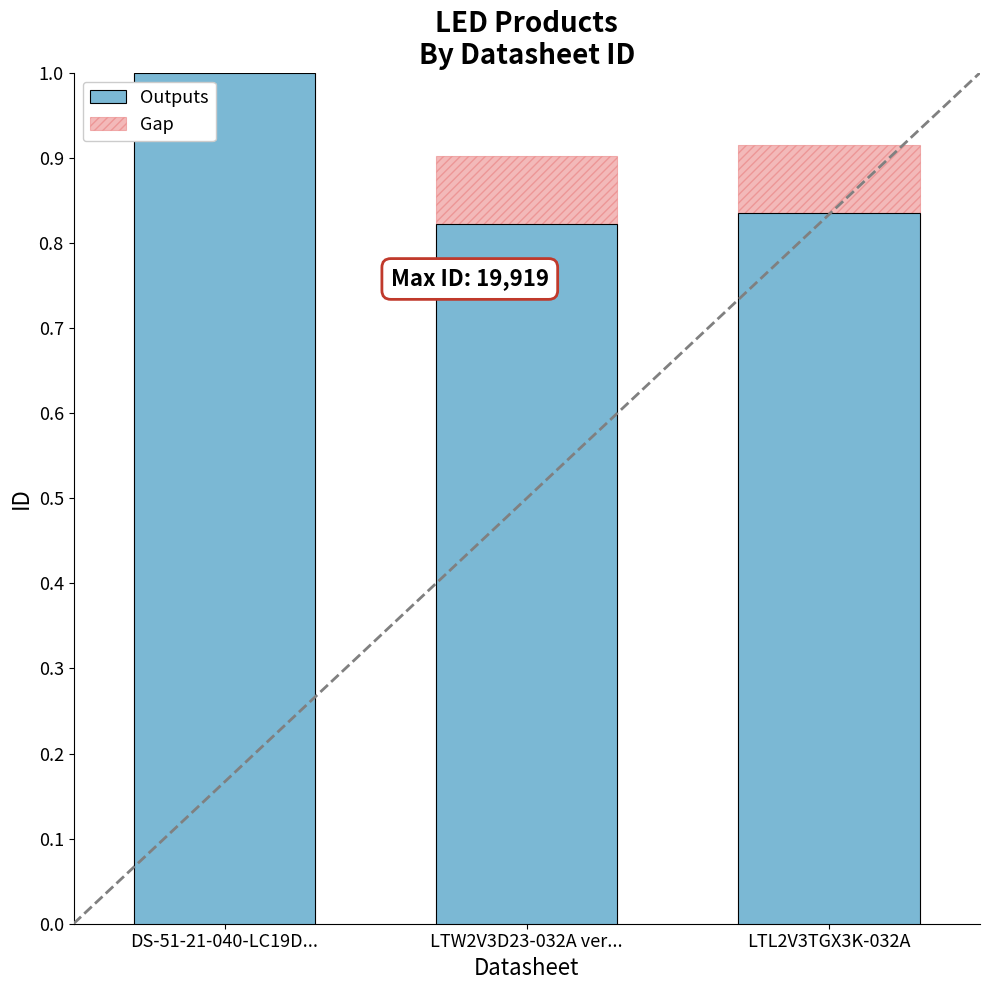

True or false: Gap has a value of 0.2 at LTW2V3D23-032A ver....

False